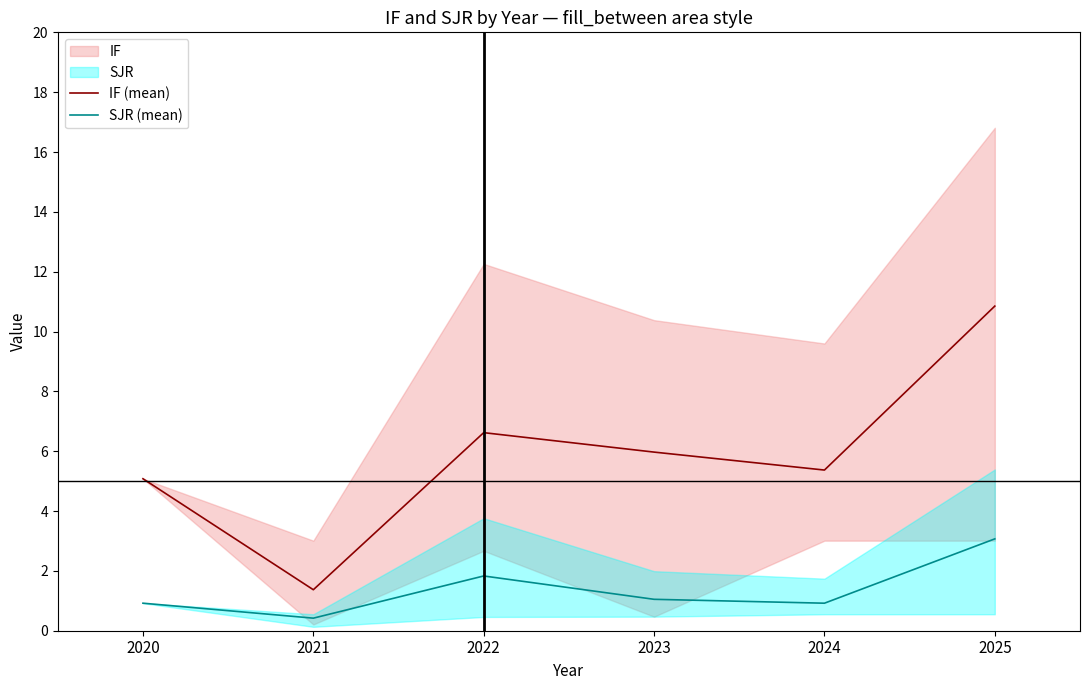

Reading left to right, list all the values displayed in this chart.

IF (mean): 2020=5.1	2021=1.4	2022=6.6	2023=6.0	2024=5.4	2025=10.8
SJR (mean): 2020=0.9	2021=0.4	2022=1.8	2023=1.1	2024=0.9	2025=3.1